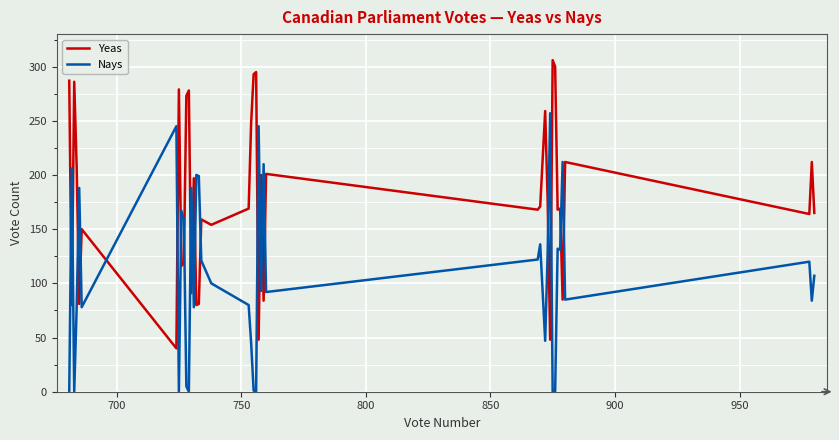

True or false: Yeas and Nays intersect in this chart.

True